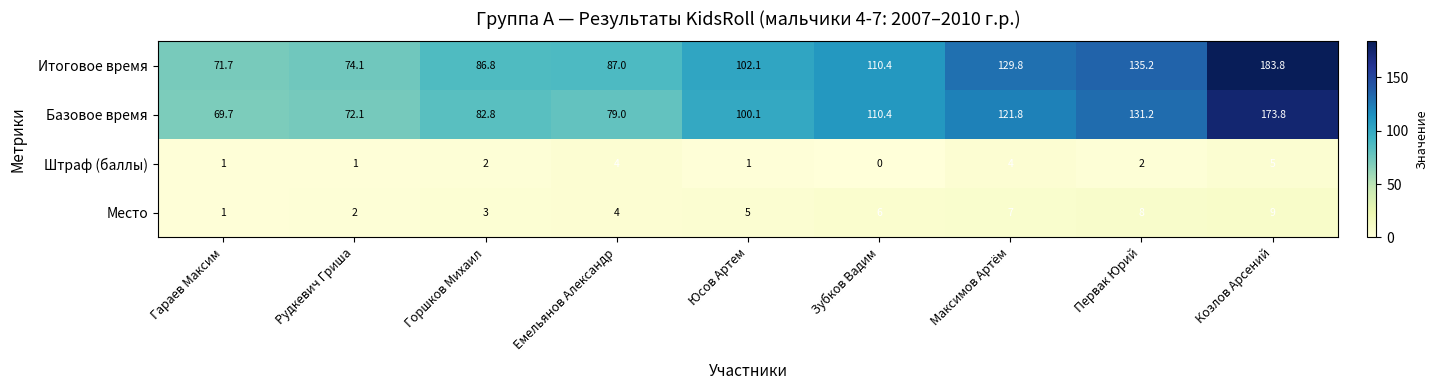

The value of Базовое время at Максимов Артём is 121.8. True or false?

True